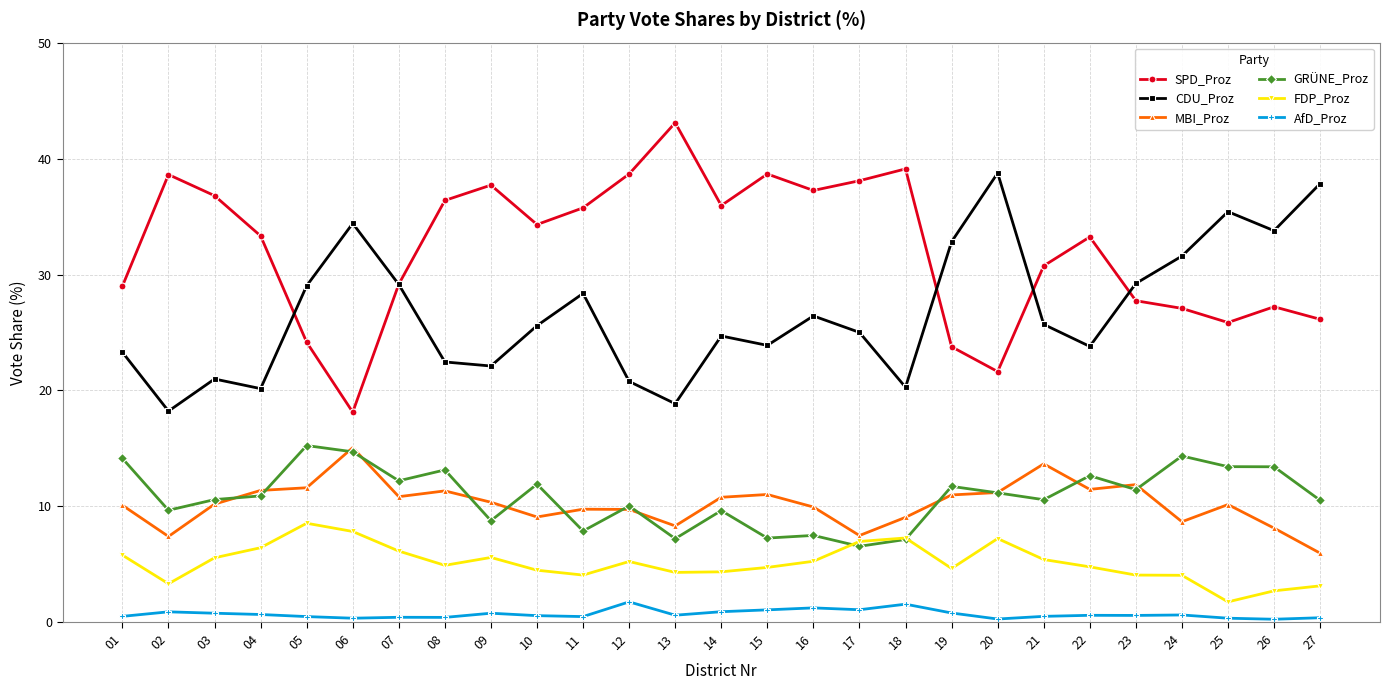

True or false: SPD_Proz and FDP_Proz cross at least once.

False